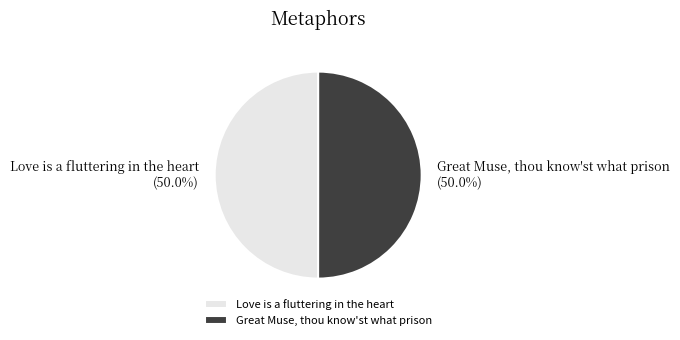

What percentage is NOT represented by Love is a fluttering in the heart?

50.0%